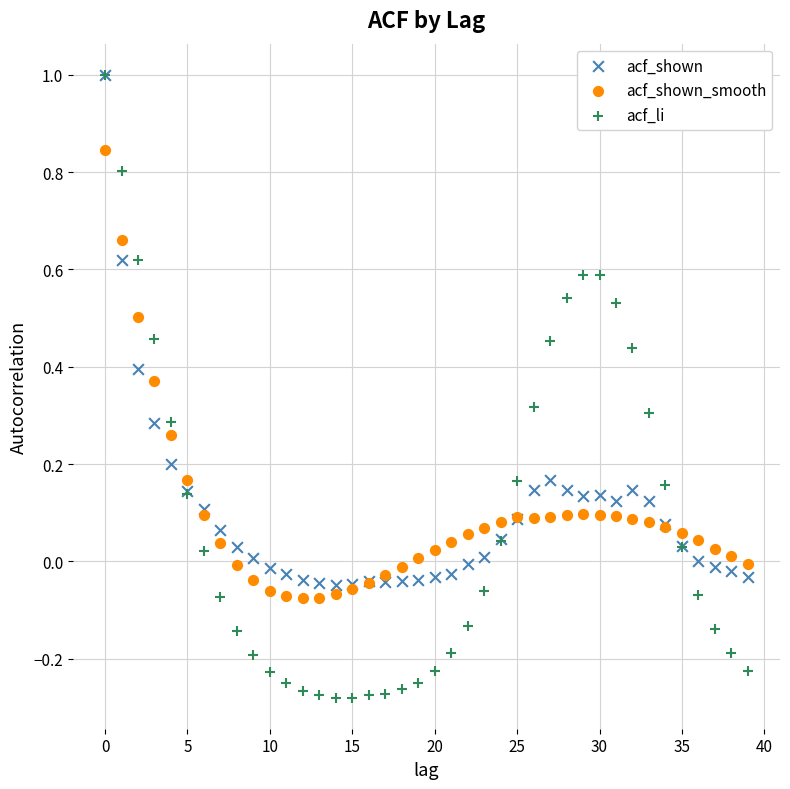

Which series has the widest spread of Y values?

acf_li